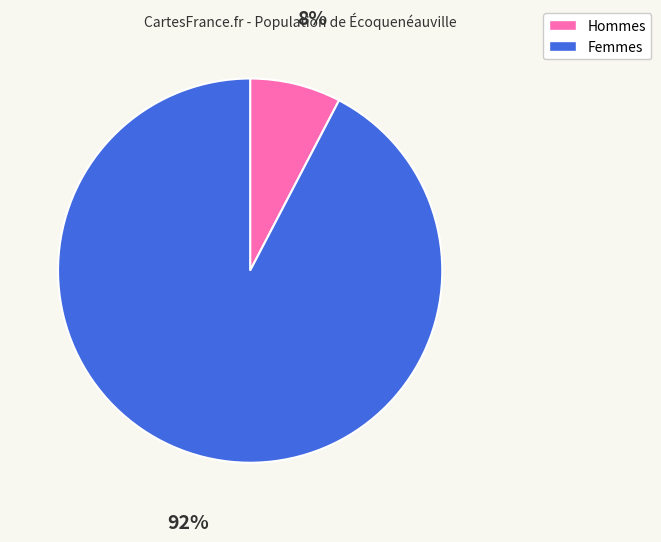

How many slices are in this pie chart?

2